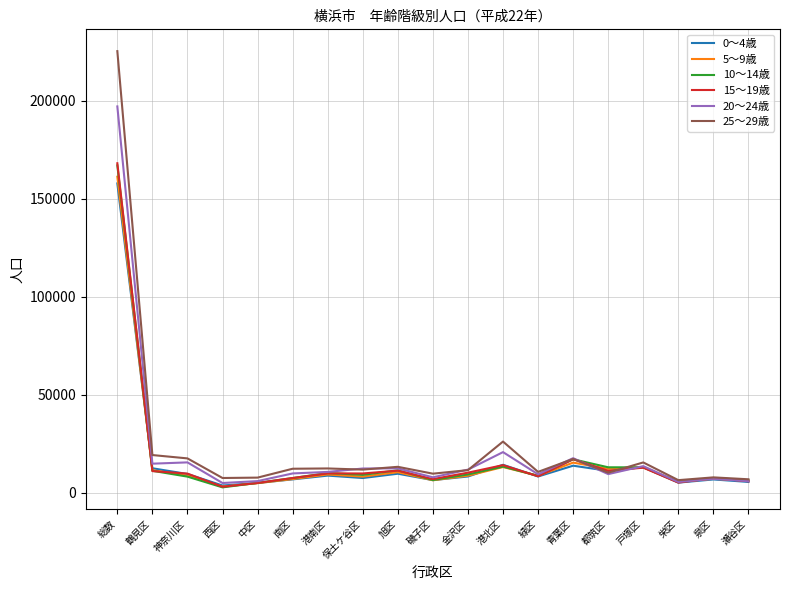

What is the spread (max minus min) of values at 鶴見区?

8185